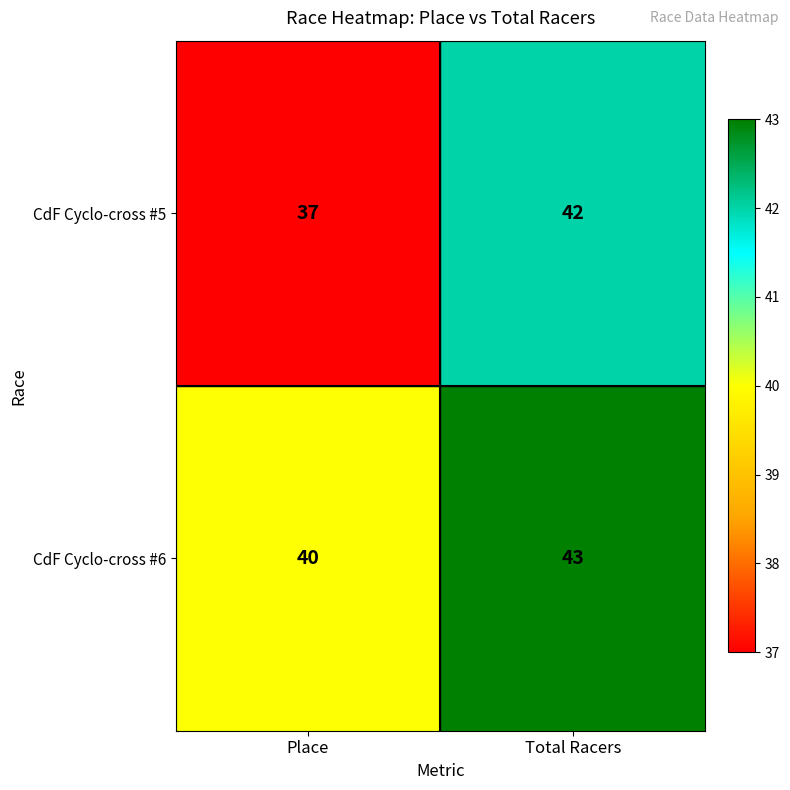

The value of CdF Cyclo-cross #6 at Place is 40. True or false?

True